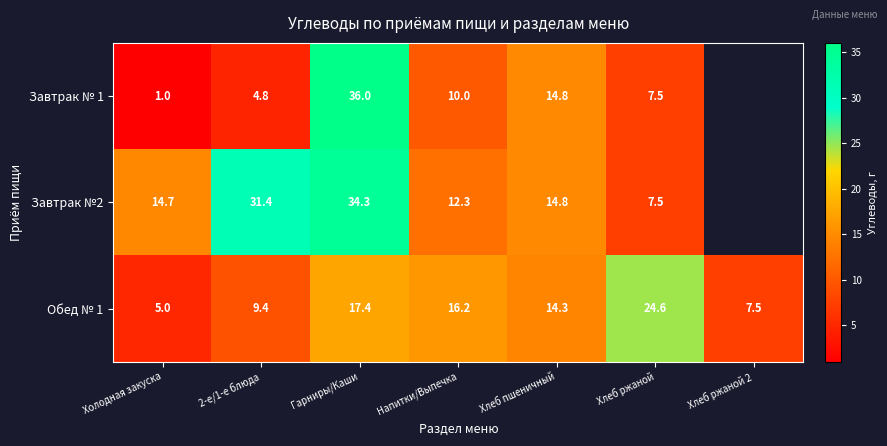

What is the maximum value shown in the chart?

36.0